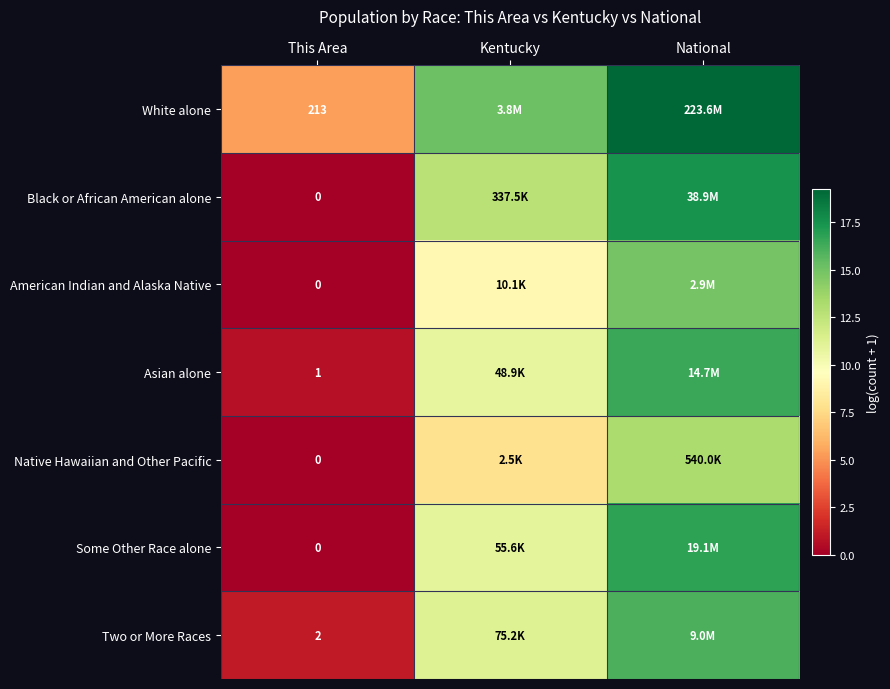

At which category does the chart reach its minimum across all series?

This Area